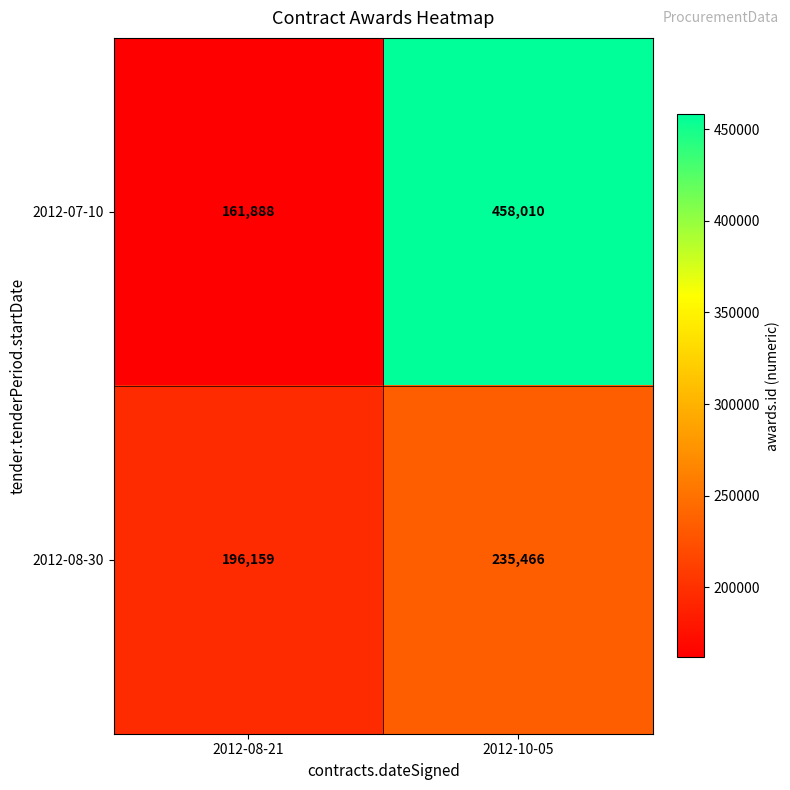

What is the sum of all 2012-08-30 values?

431625